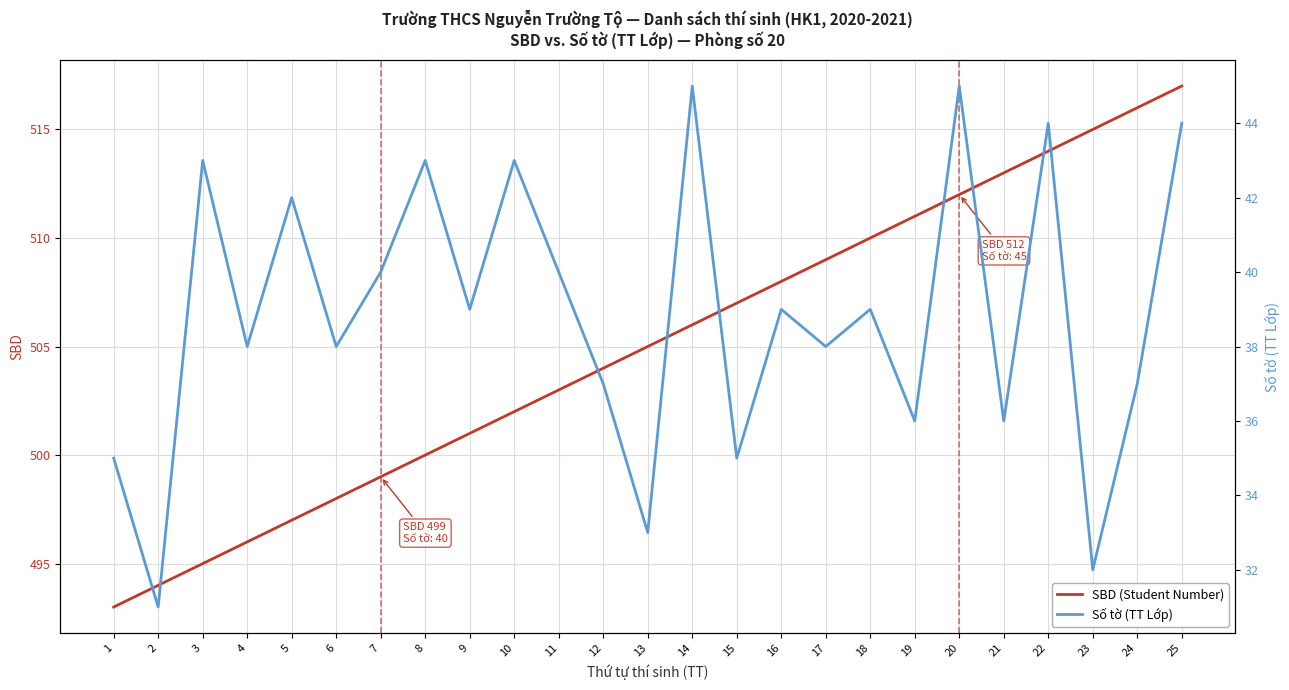

What is the value of the SBD (Student Number) point at the 2nd from the left?

494